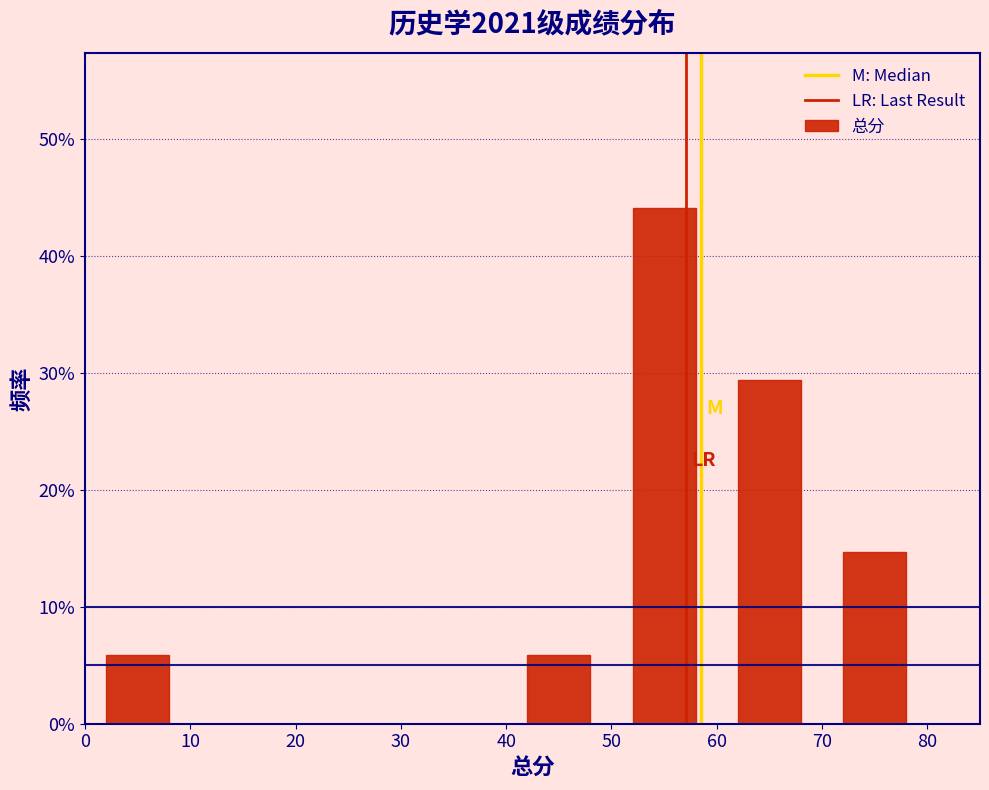

Reading left to right, list every bar in this chart as the range it spans on the x-axis followed by its height. The values are not printed on the chart, so give them approximately, as read against the axis.

0 to 10: 6
10 to 20: 0
20 to 30: 0
30 to 40: 0
40 to 50: 6
50 to 60: 44
60 to 70: 29
70 to 80: 15